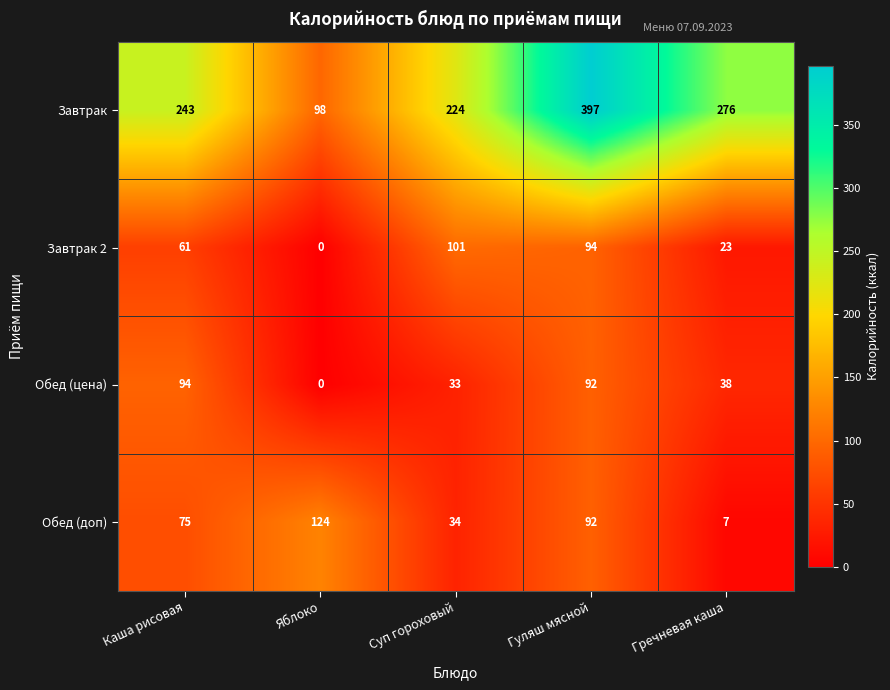

What is the difference between the maximum and minimum values in the Завтрак 2 series?

101